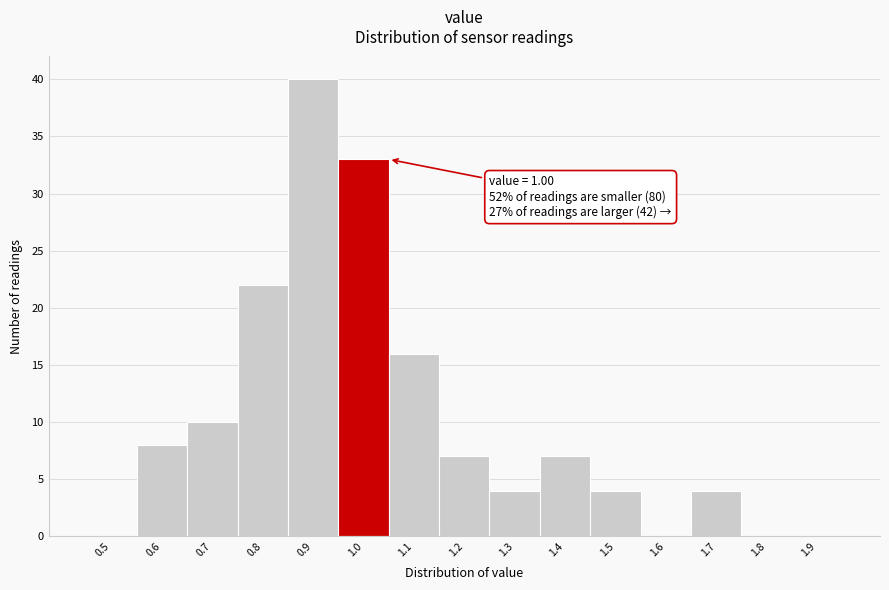

Over which range of the x-axis is the bar tallest?

0.85 to 0.95